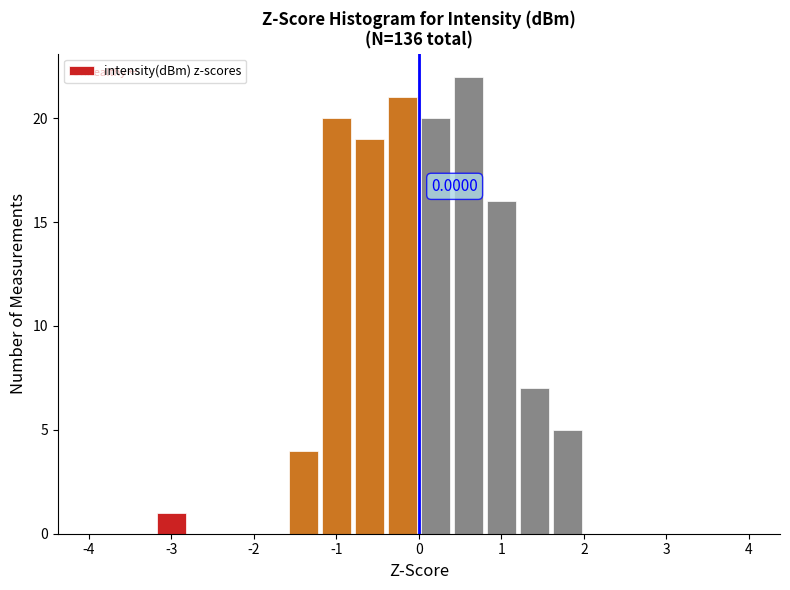

Over which range of the x-axis is the bar tallest?

0.4 to 0.8